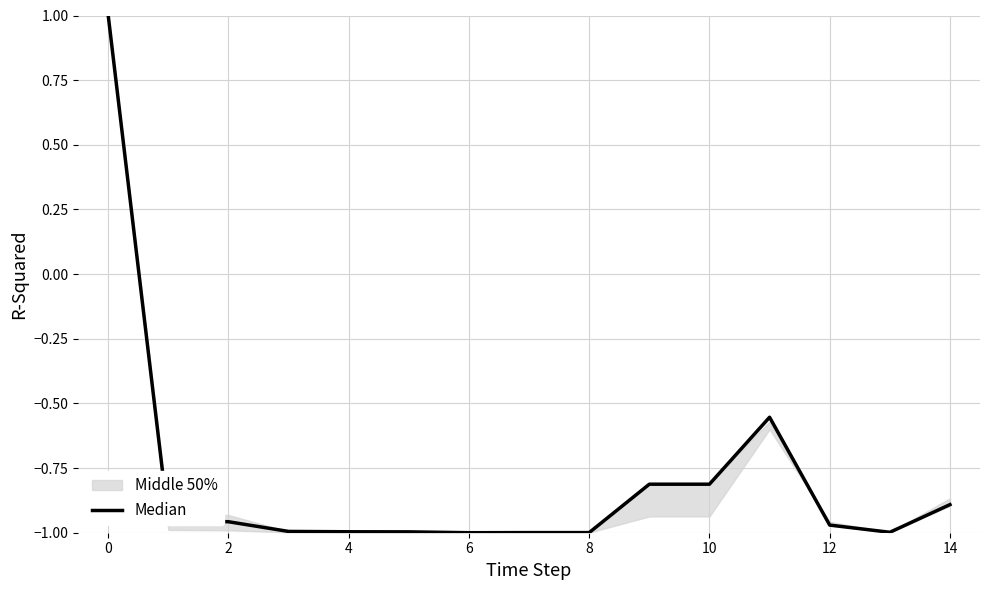

How many values are below 0?

14